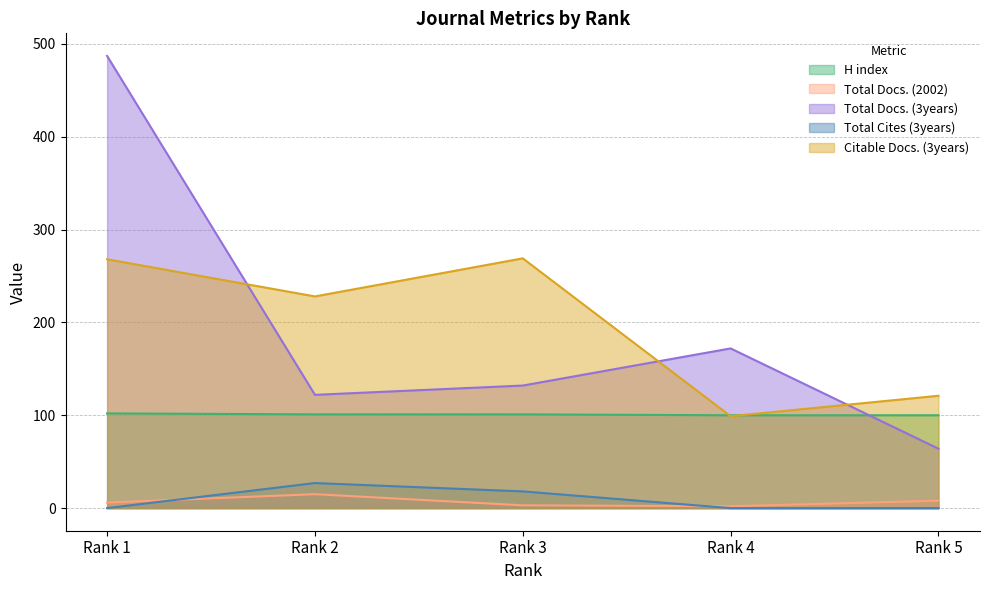

At which category is the sum across all series the highest?

Rank 1